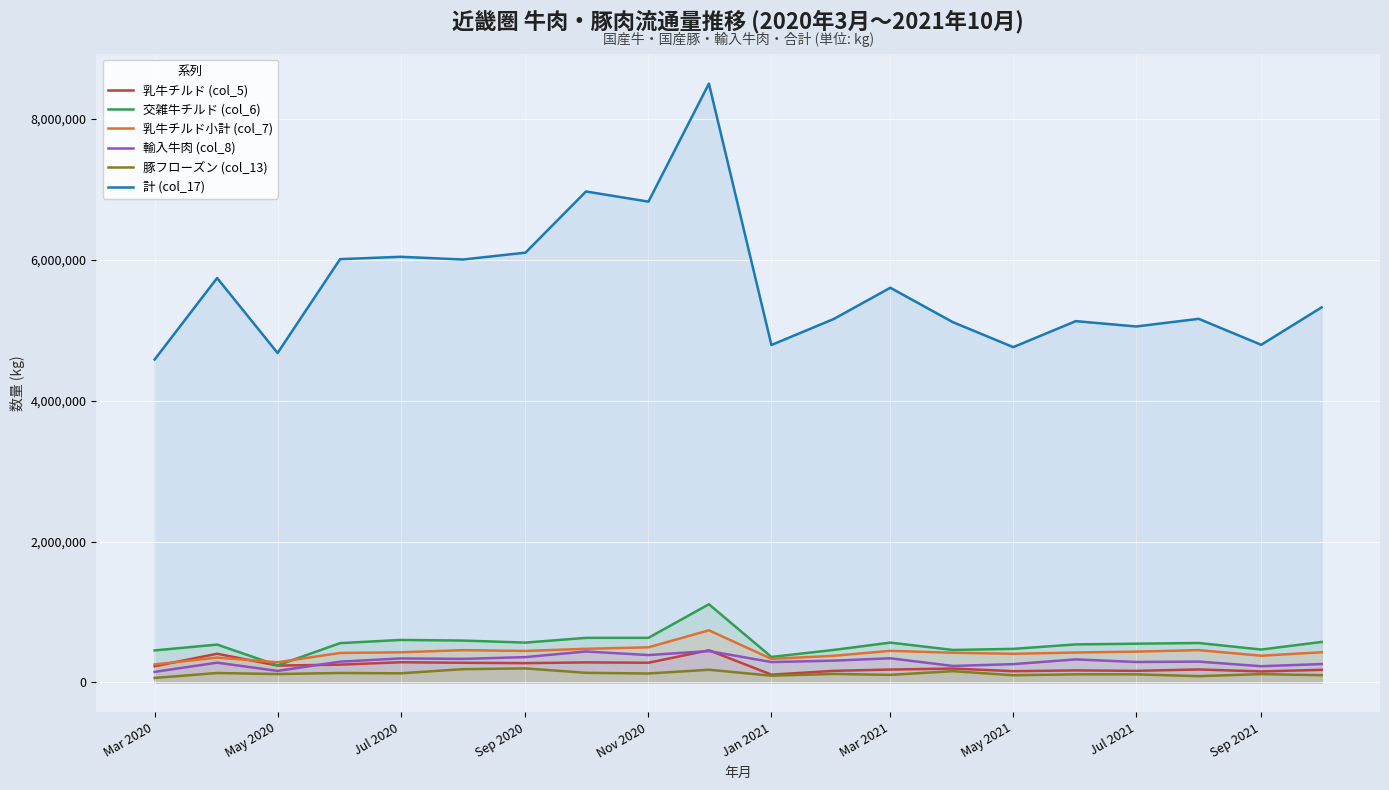

The value of 計 (col_17) at Nov 2020 is 6827470. True or false?

True